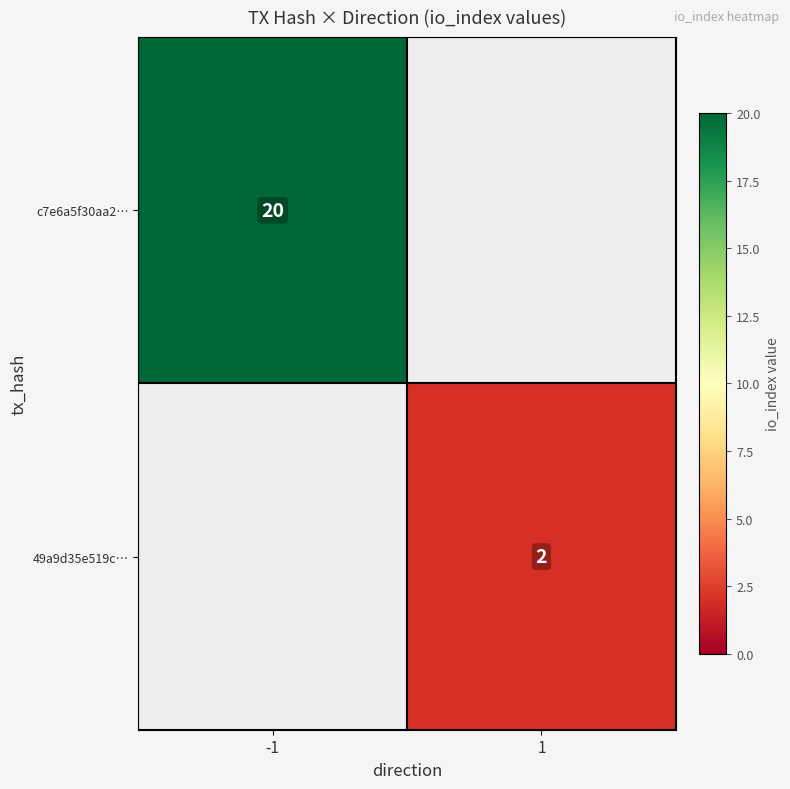

The value of c7e6a5f30aa2… at -1 is 11. True or false?

False